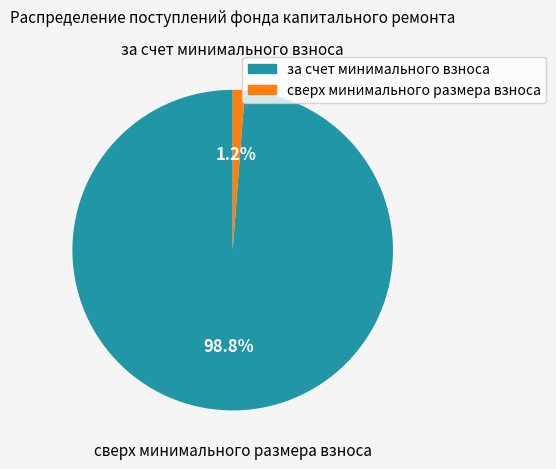

What is the majority slice?

за счет минимального взноса